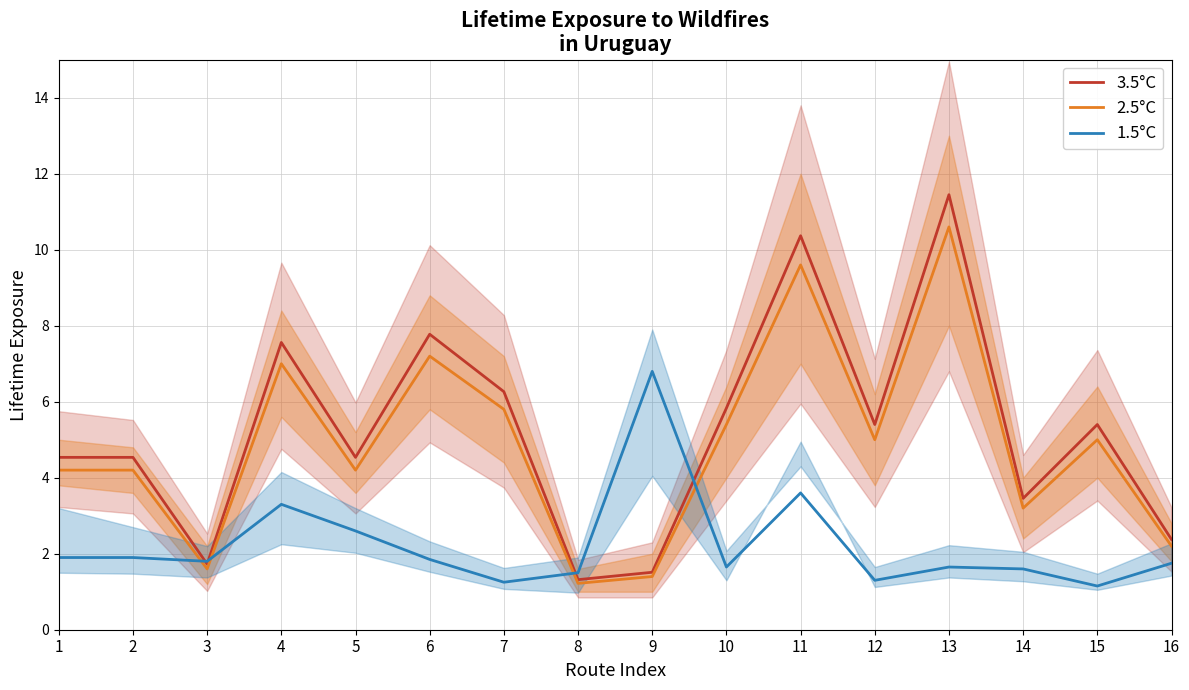

Is it true that 2.5°C equals 5.4 at 10?

True